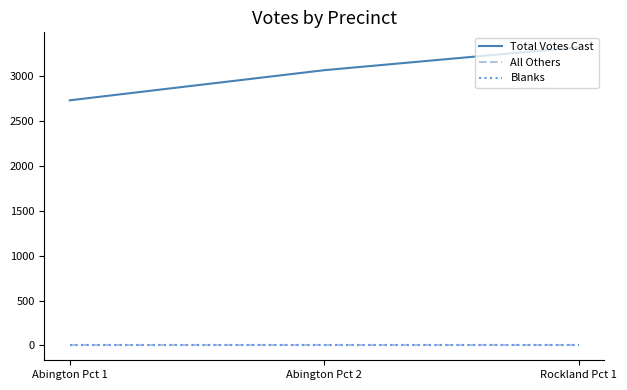

Rank the series by their maximum value, from lowest to highest.

All Others, Blanks, Total Votes Cast